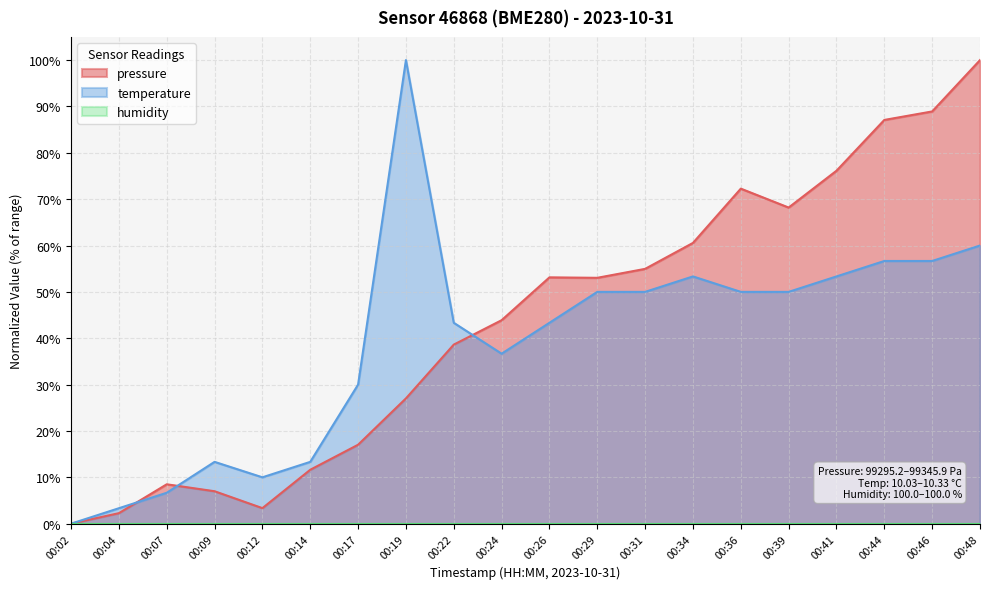

After their last crossing, which series has the higher values: temperature or pressure?

pressure